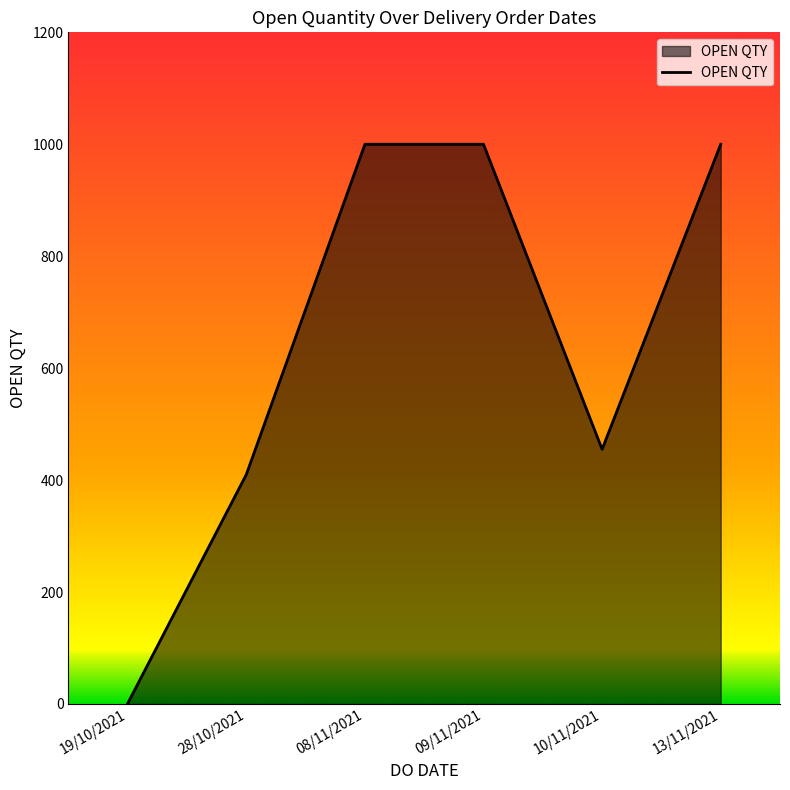

True or false: the data has more than 2 interior local peaks.

False